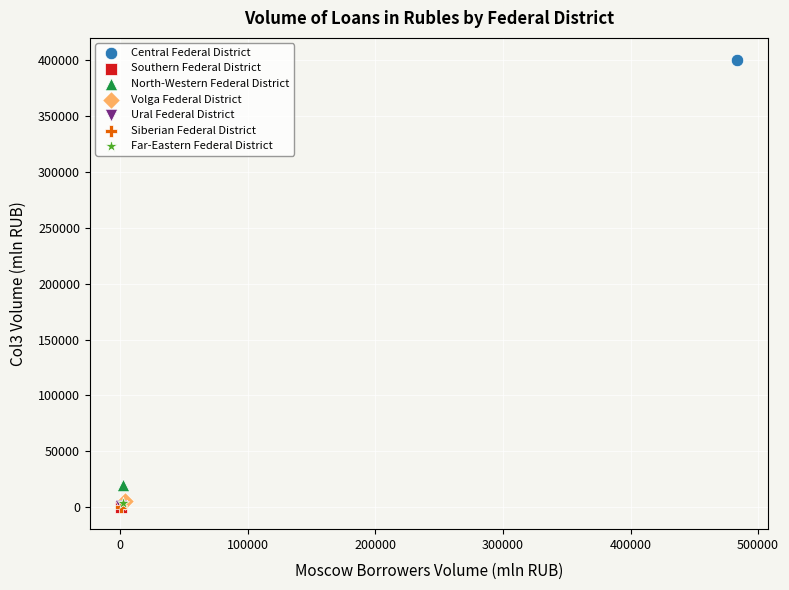

What are all the series names shown in the legend?

Central Federal District, Southern Federal District, North-Western Federal District, Volga Federal District, Ural Federal District, Siberian Federal District, Far-Eastern Federal District